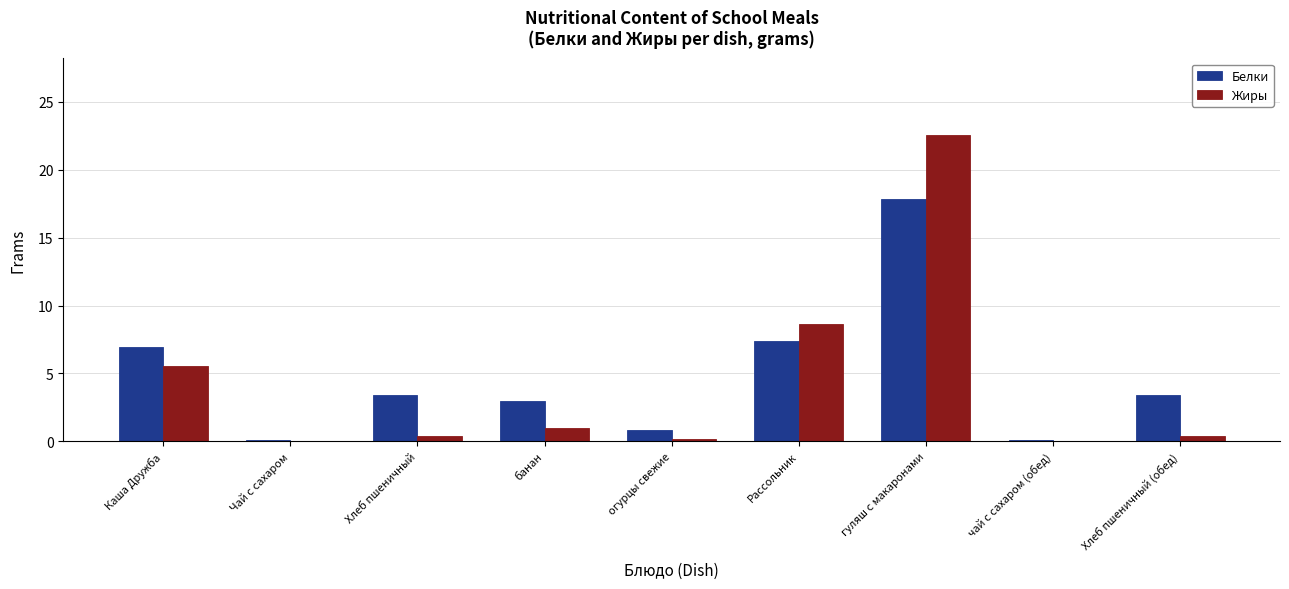

Which label corresponds to the largest value in the chart?

гуляш с макаронами